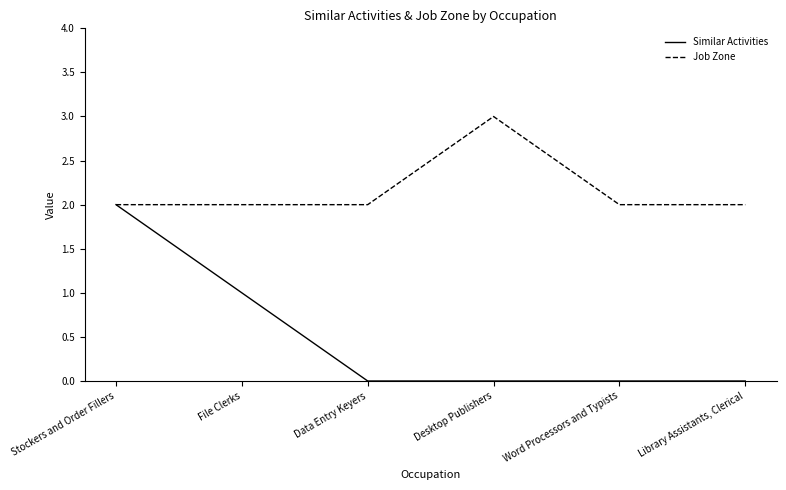

True or false: Job Zone has more than 0 points higher than both neighbors.

True